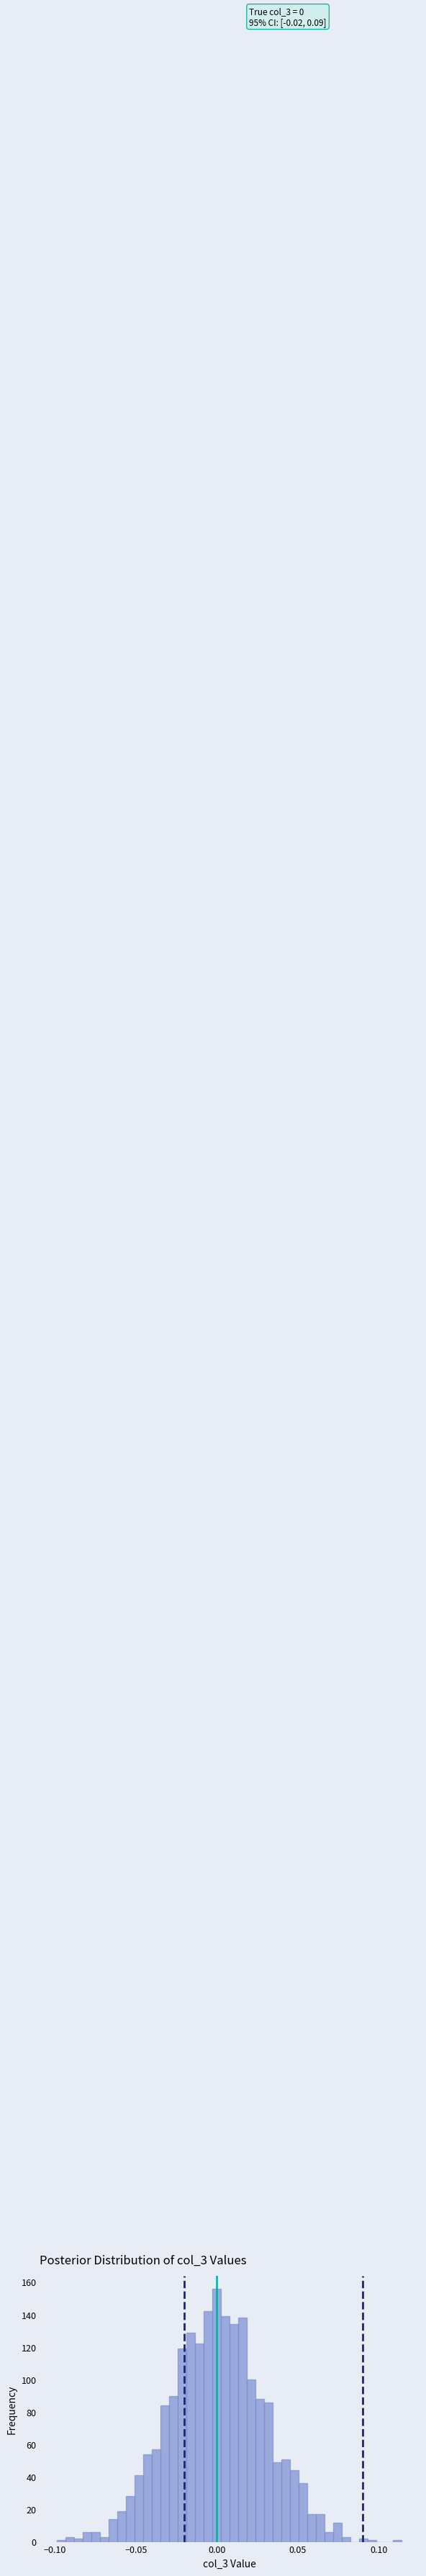

Read against the x-axis, roughly where is the centre of the tallest bar?

0.000